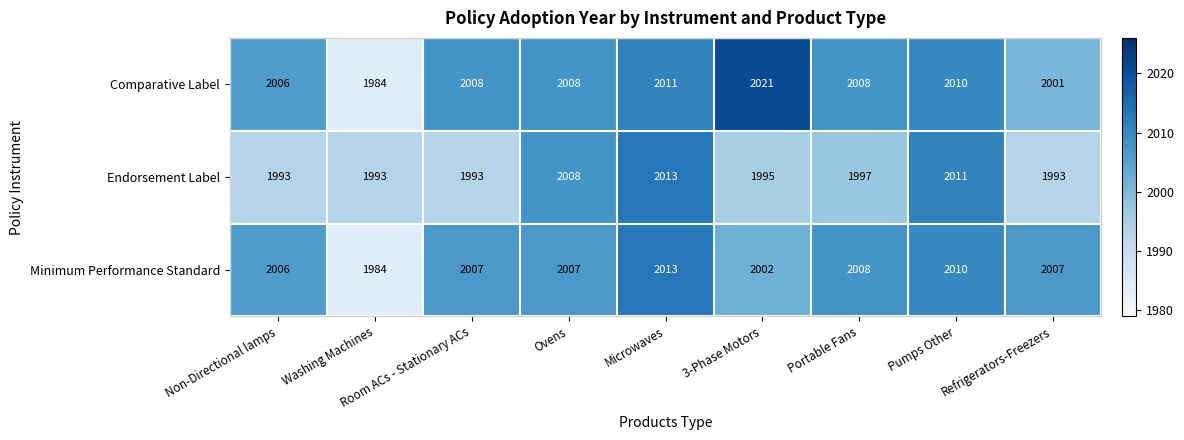

What is the average value of the Endorsement Label series?

2000